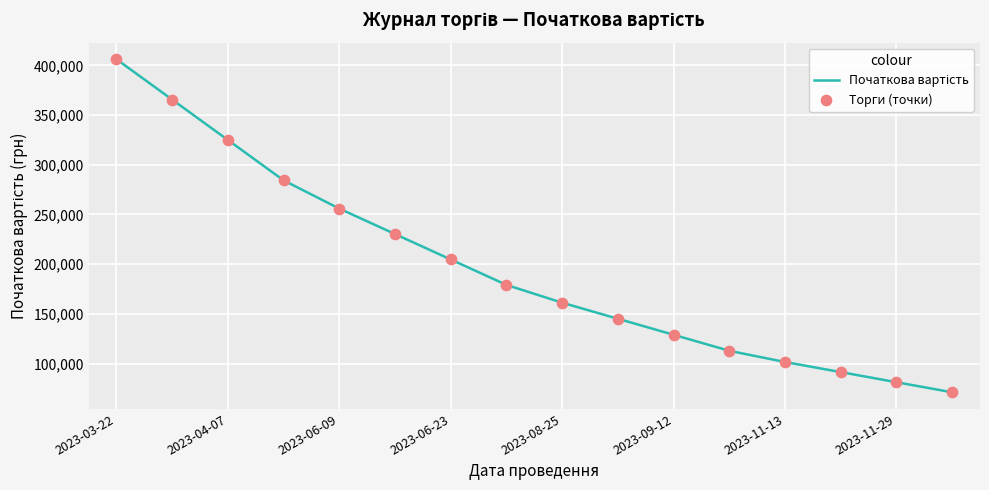

What is the greatest value displayed?

406138.2